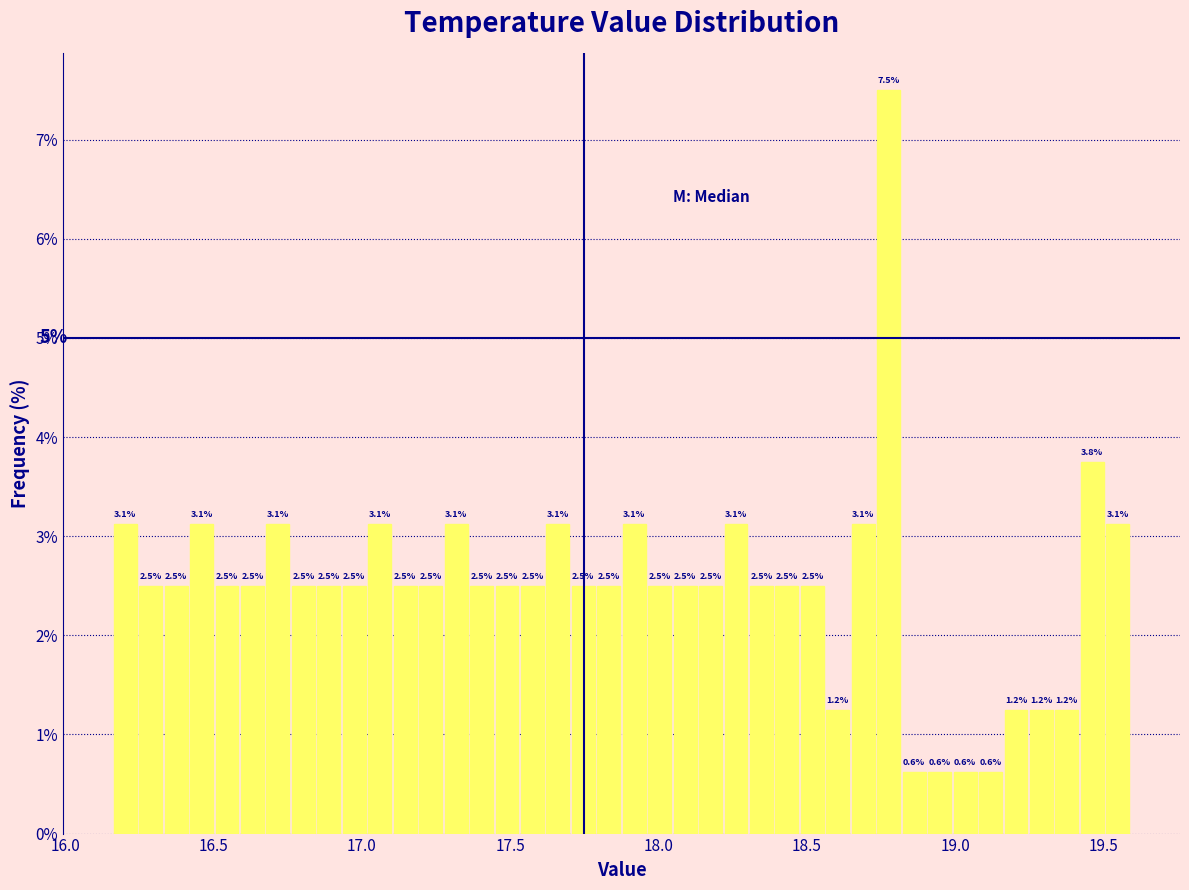

Around what value on the x-axis is the tallest bar? Give the approximate position of its centre, as read against the axis.

18.80